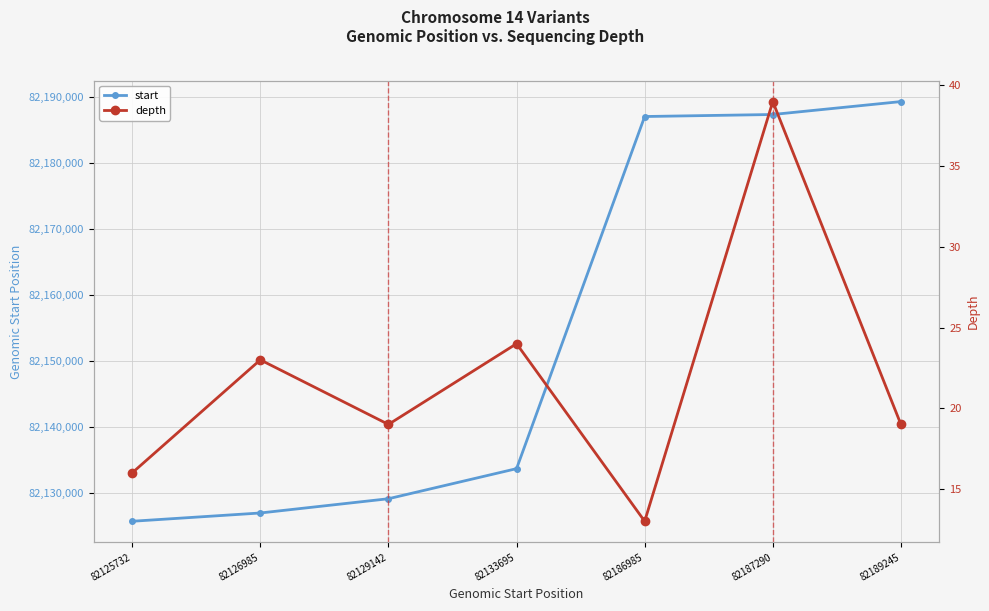

Reading left to right, what are all the values shown in this chart?

start: 82125732	82126985	82129142	82133695	82186985	82187290	82189245
depth: 16	23	19	24	13	39	19